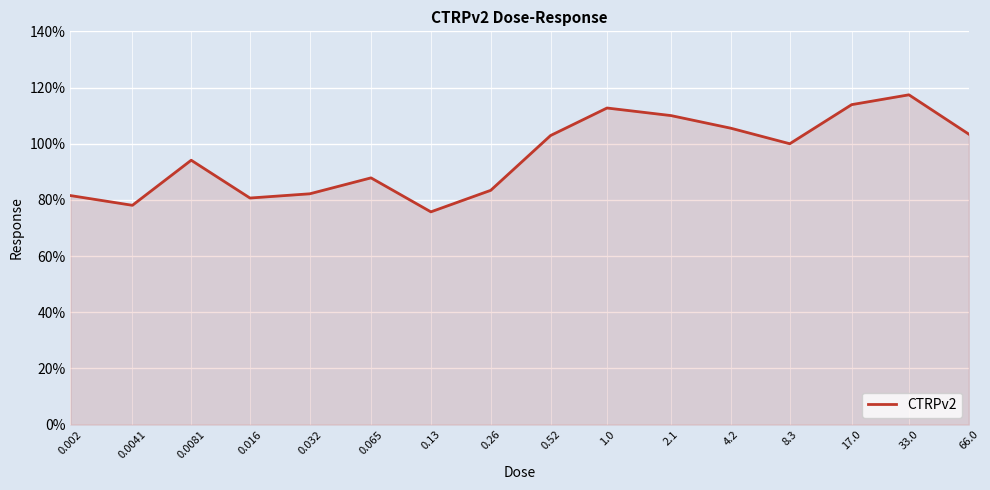

What is the difference between the maximum and minimum values?

41.7